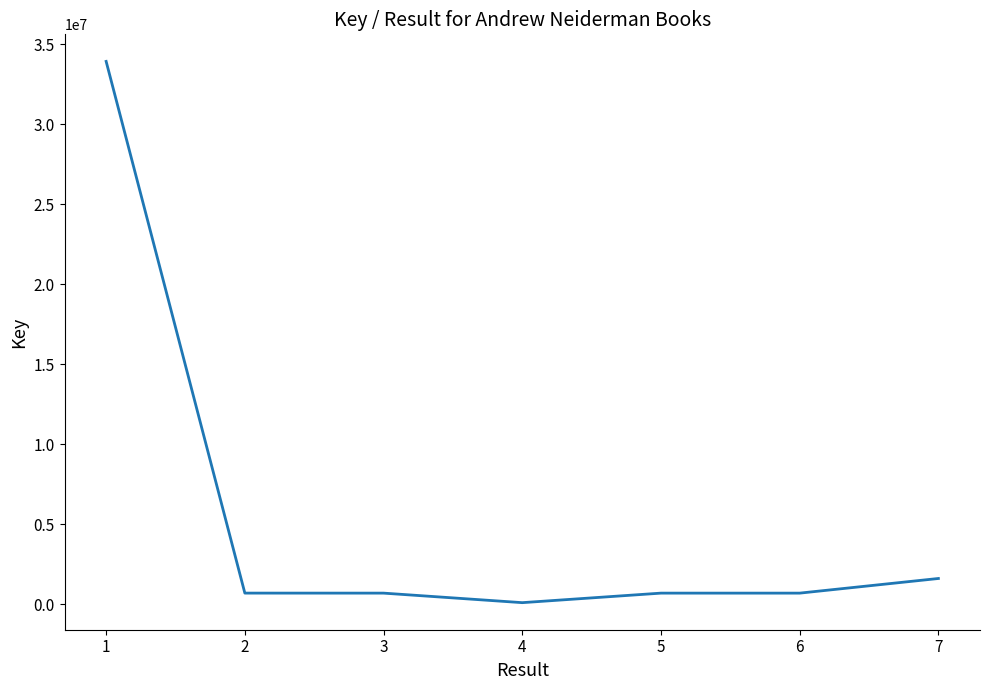

How many distinct data groups are displayed?

1